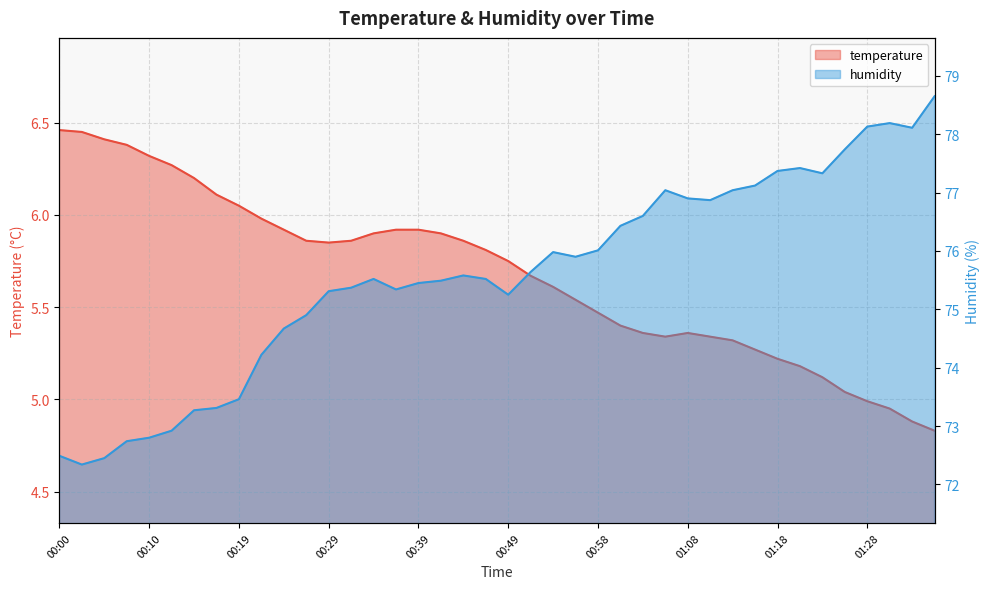

Count the number of categories in the chart.

40